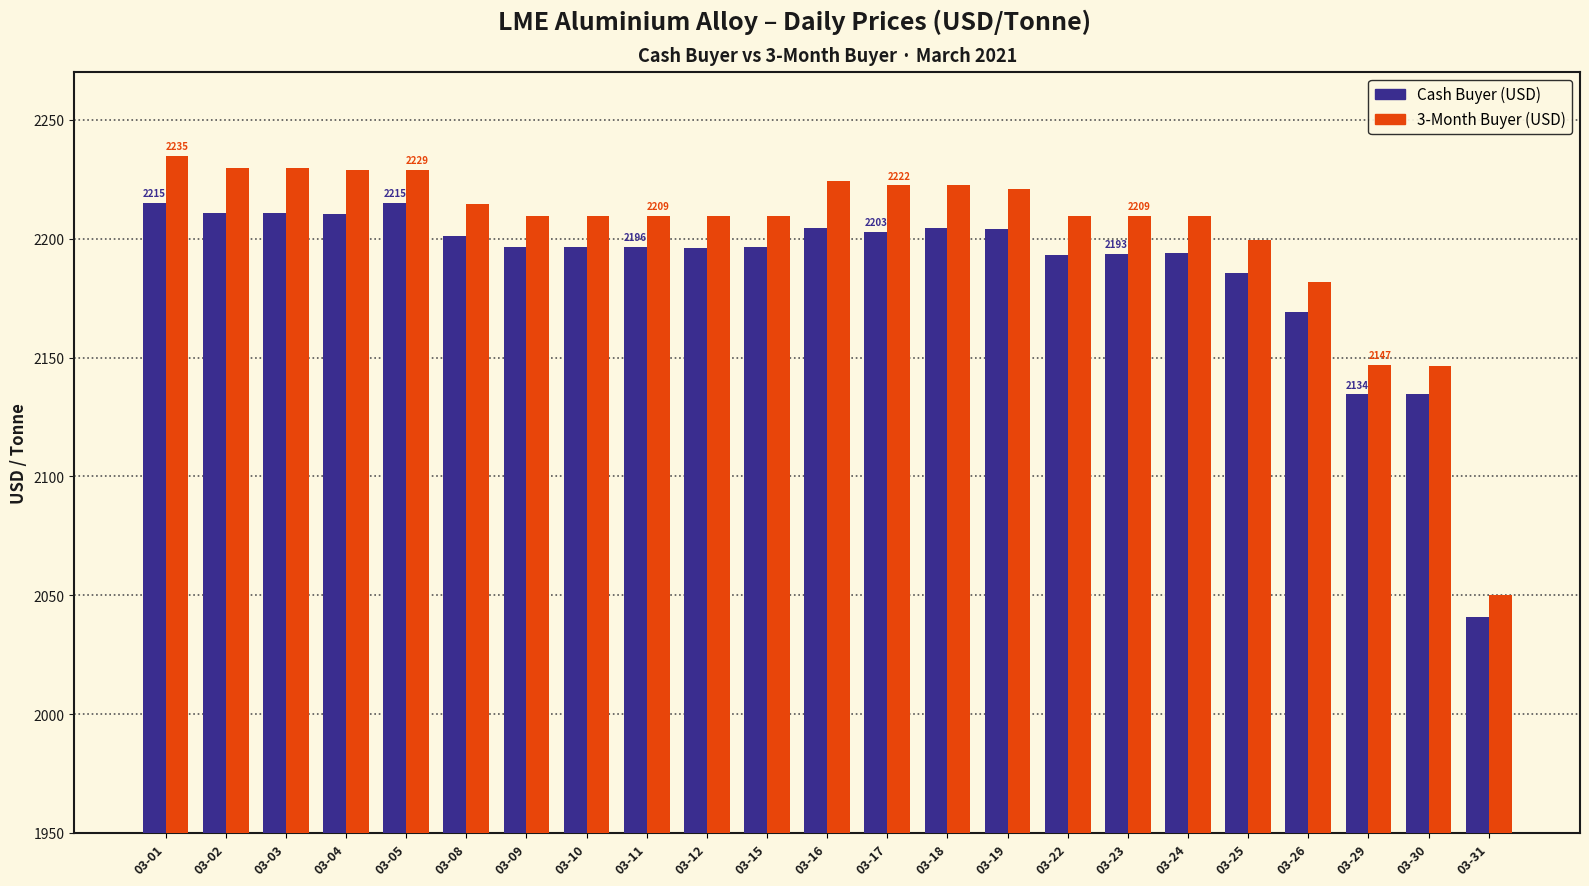

What is the lowest value of the Cash Buyer (USD) series?

2041.0